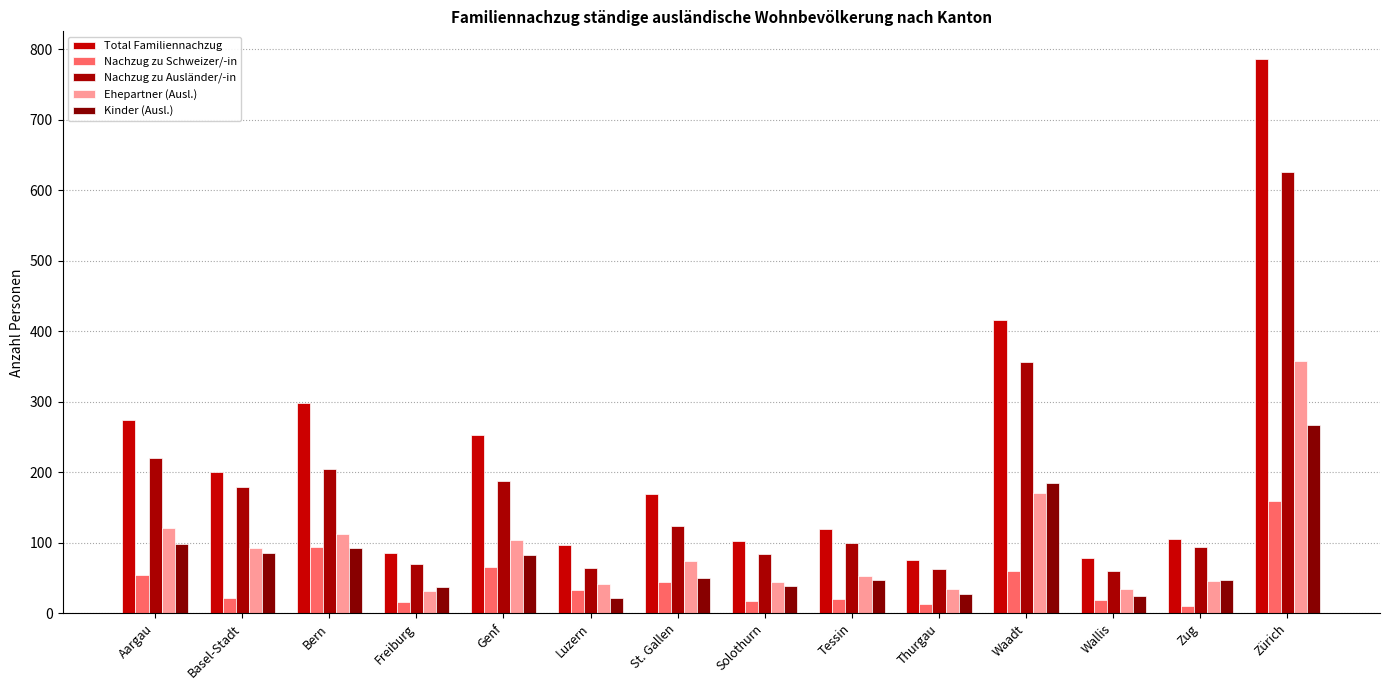

What is the label of the 7th bar from the left?

St. Gallen